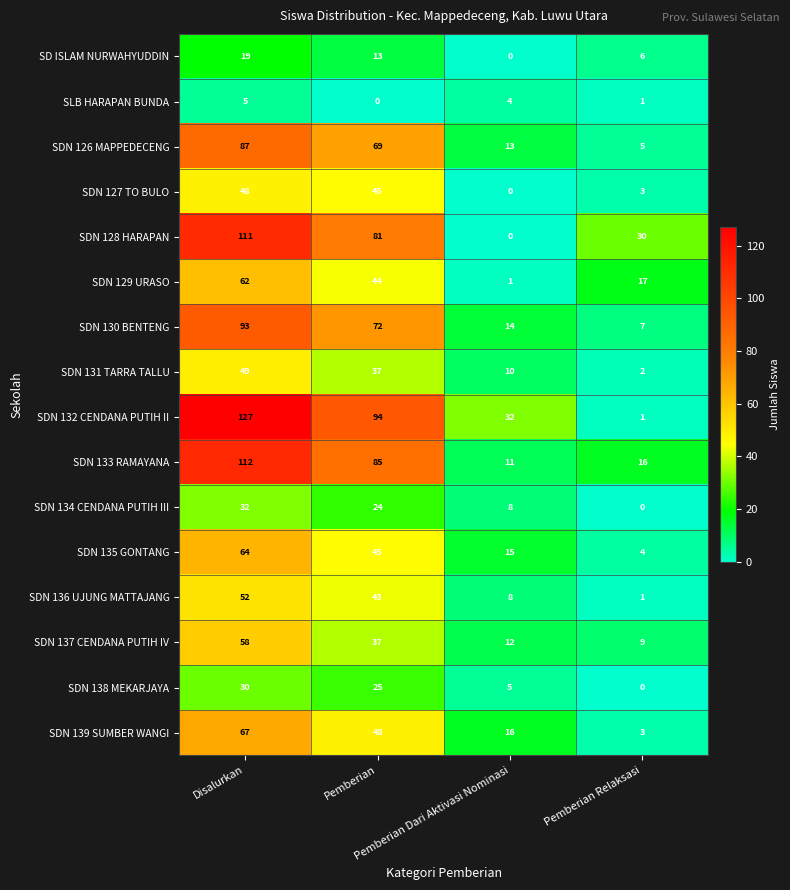

Count the SDN 139 SUMBER WANGI values in the range 16 to 67.

3